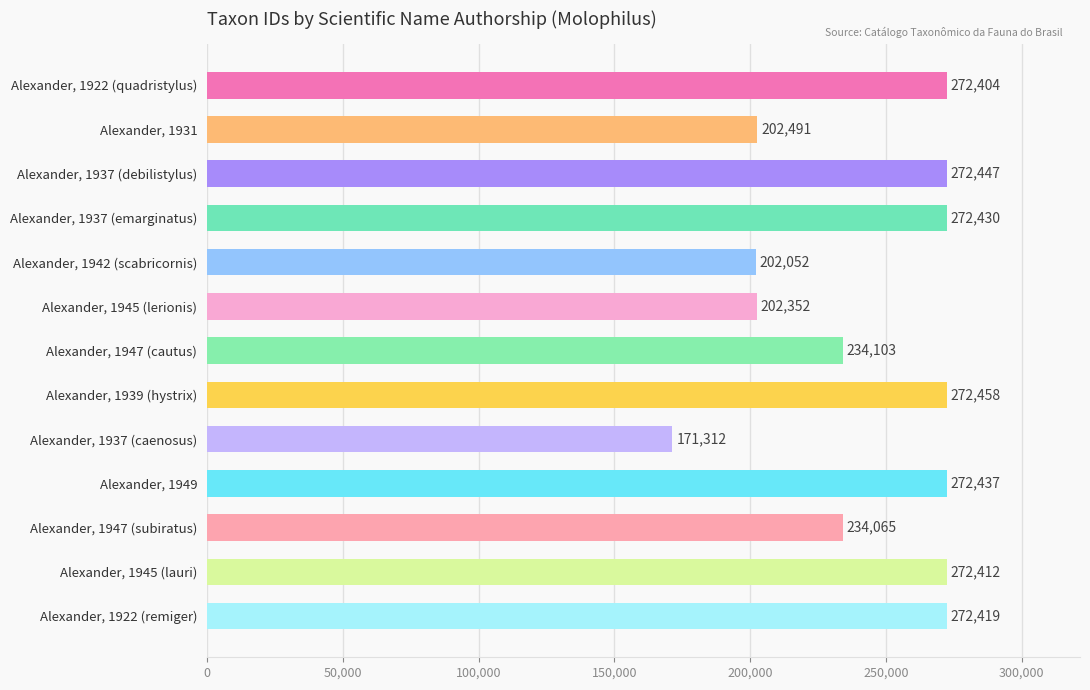

What is the change in value from Alexander, 1922 (quadristylus) to Alexander, 1947 (cautus)?

-38301